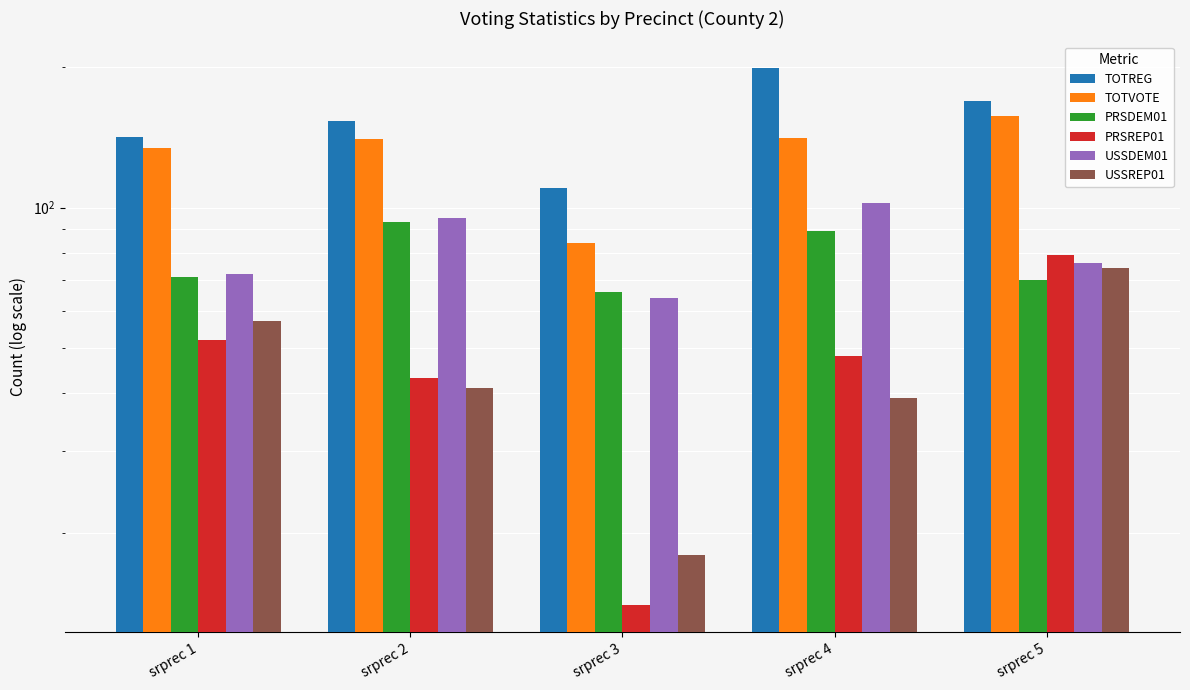

What is the average value of the PRSDEM01 series?

78